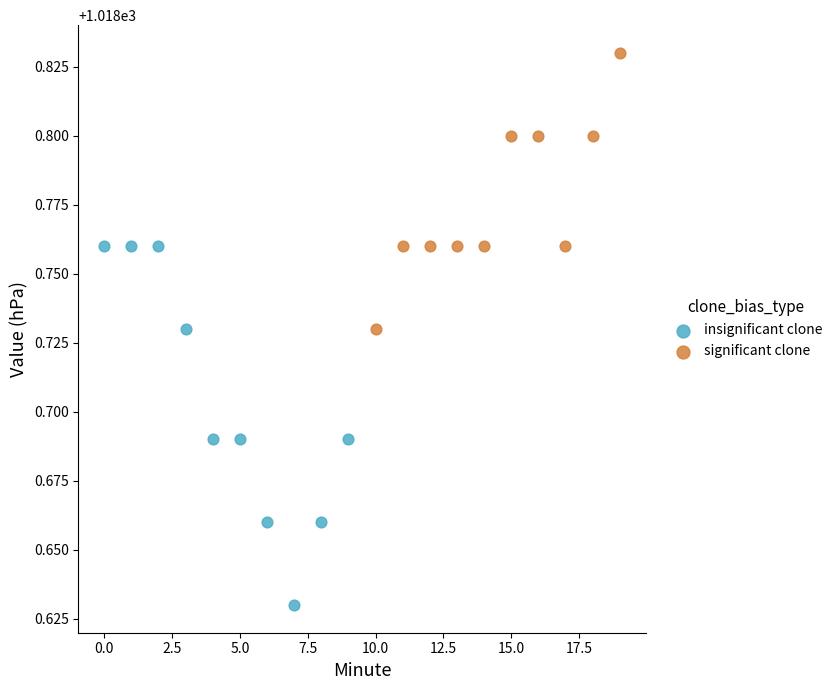

What are all the series names shown in the legend?

insignificant clone, significant clone